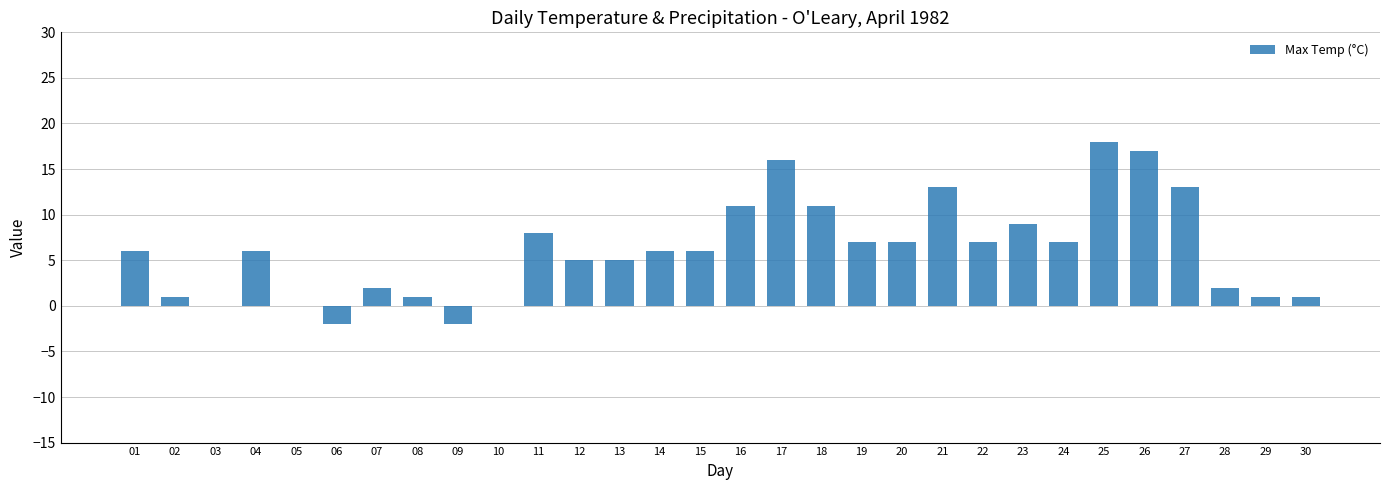

The chart shows a value of 2 at 12. True or false?

False